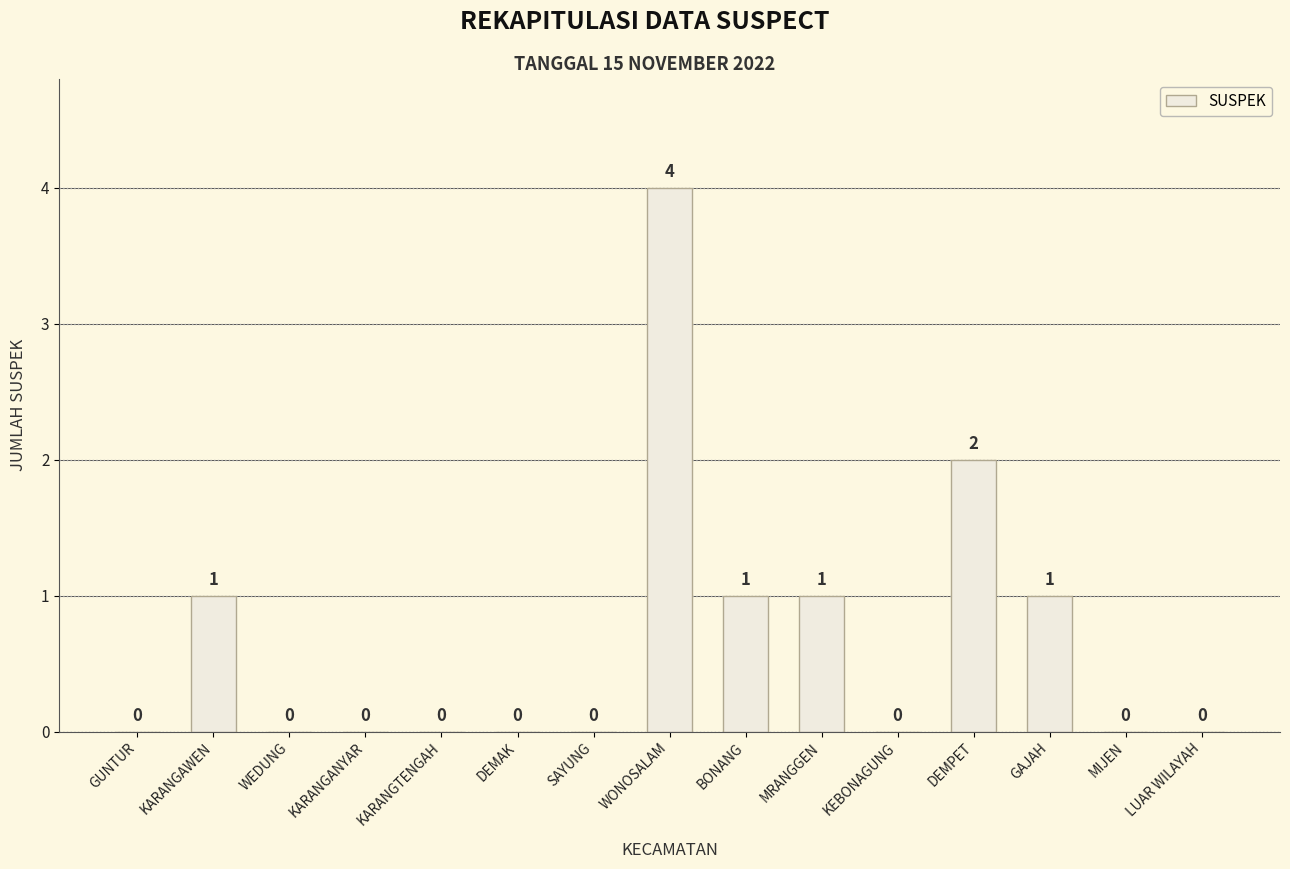

Reading left to right, list all the values displayed in this chart.

0	1	0	0	0	0	0	4	1	1	0	2	1	0	0